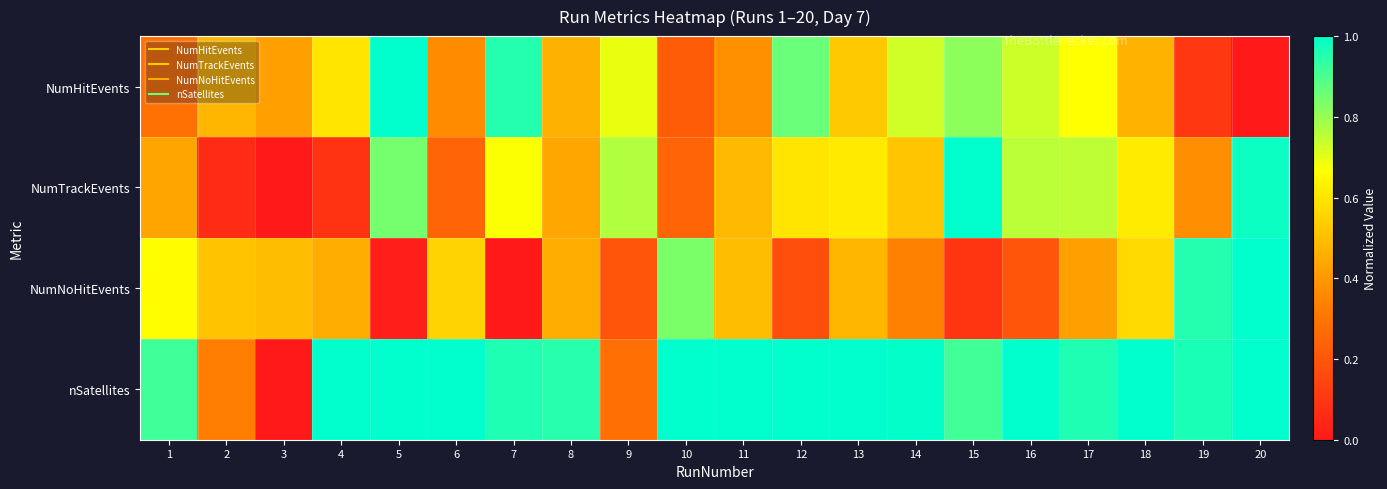

How many series are shown in this chart?

4